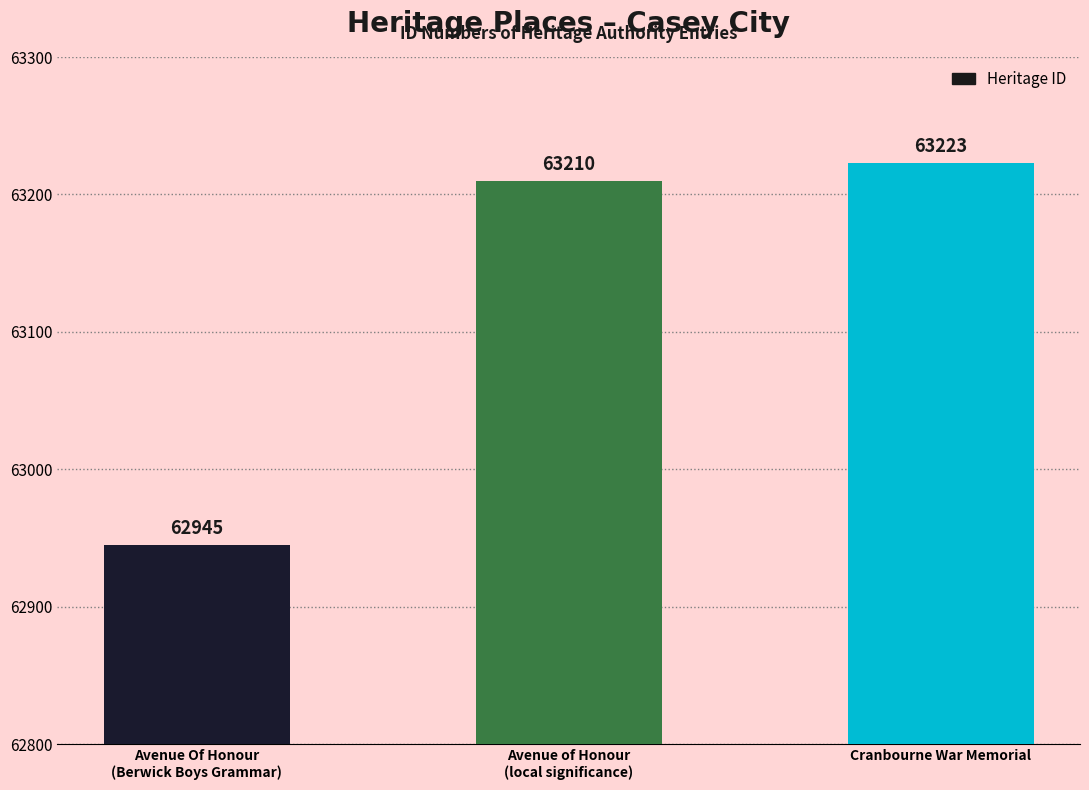

The chart shows a value of 63210 at Avenue of Honour
(local significance). True or false?

True